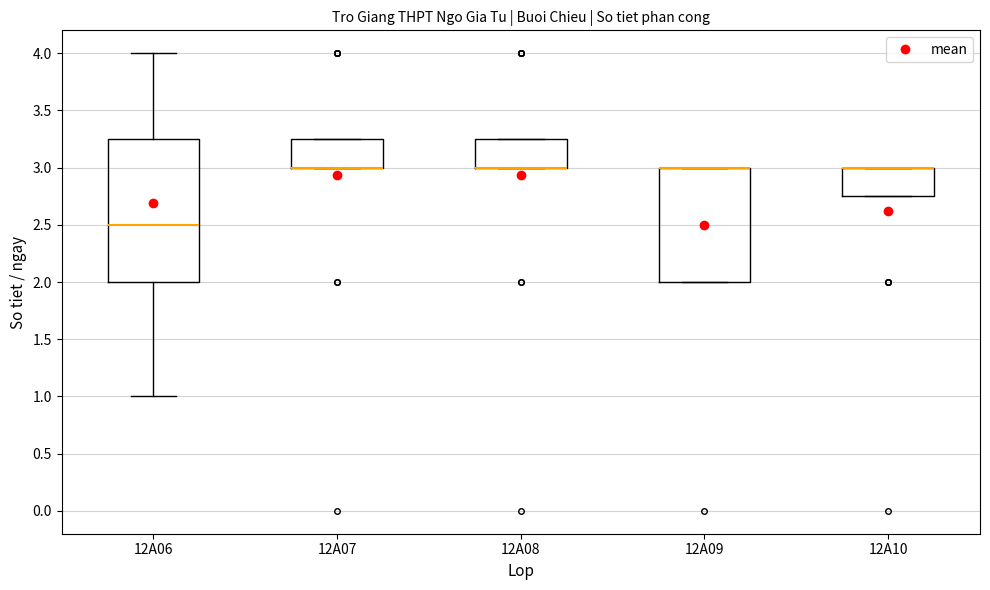

Which box is the tallest, from its lower edge to its upper edge?

12A06